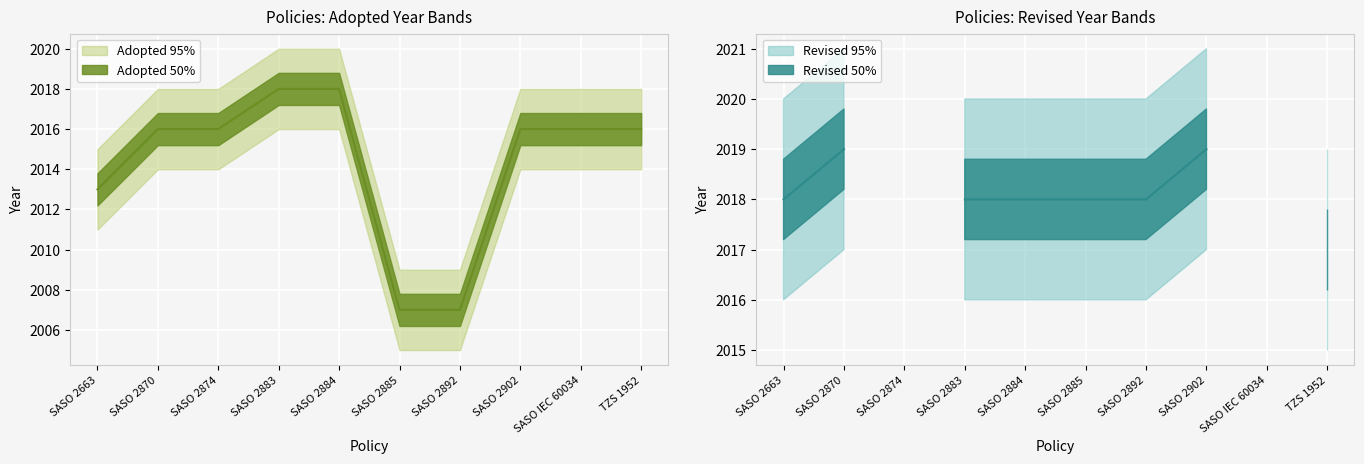

Is it true that the value at SASO 2884 is 2018?

True